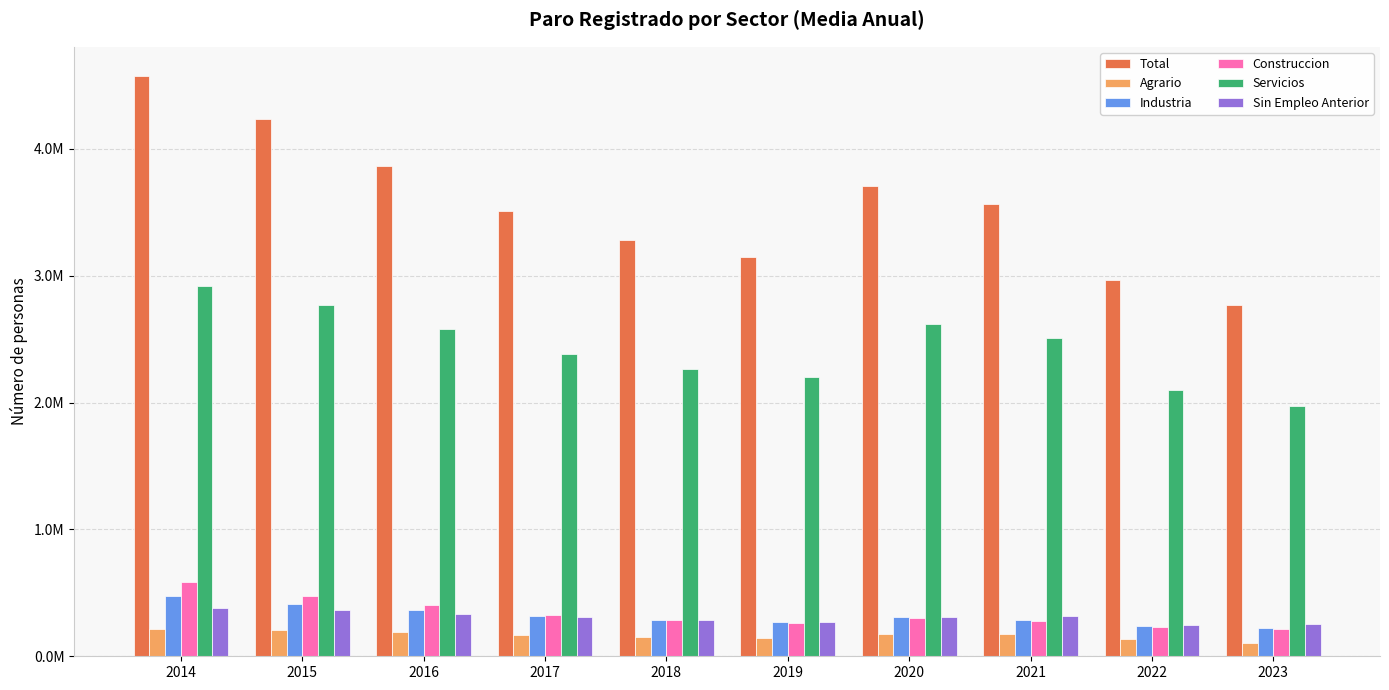

What are all the series names shown in the legend?

Total, Agrario, Industria, Construccion, Servicios, Sin Empleo Anterior